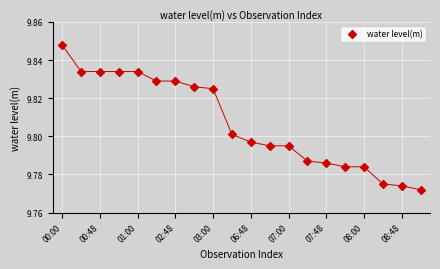

How many data points are displayed?

20